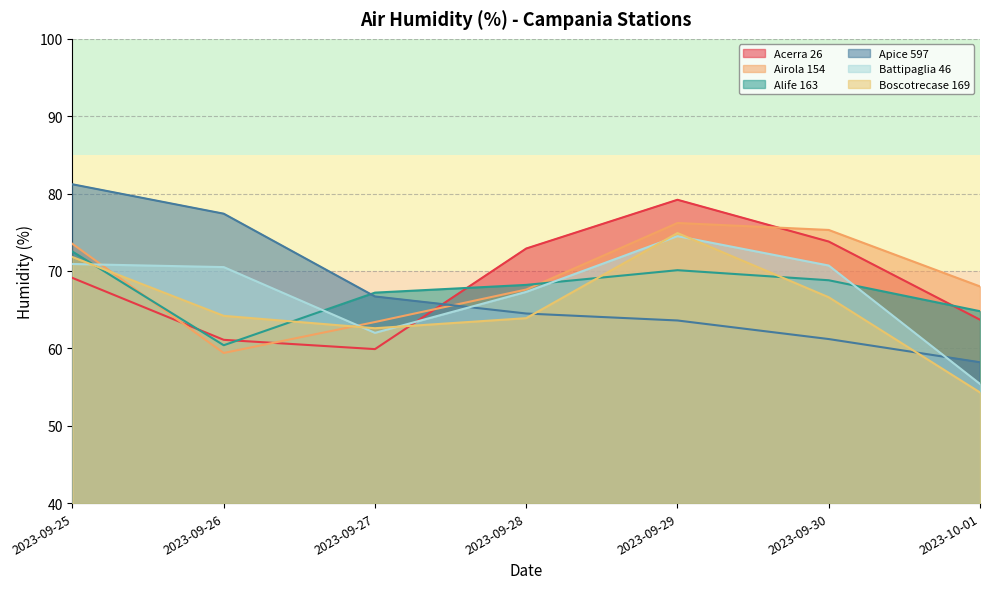

What is the difference between the second highest and second lowest values in the Alife 163 series?

5.3